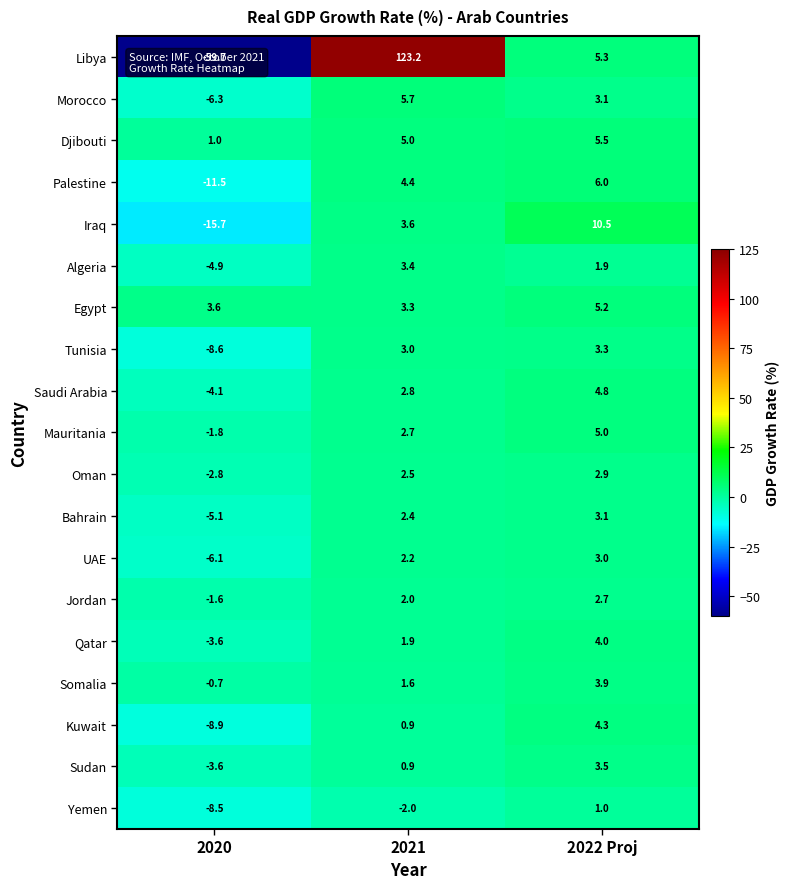

What is the difference between the highest and lowest values at 2021?

125.2